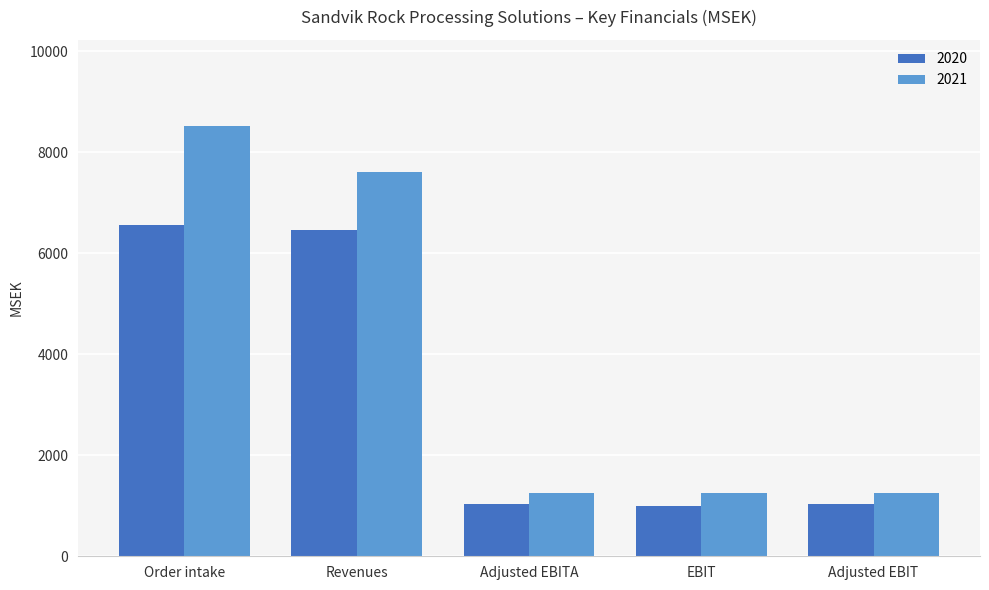

What is the average value of the 2021 series?

3980